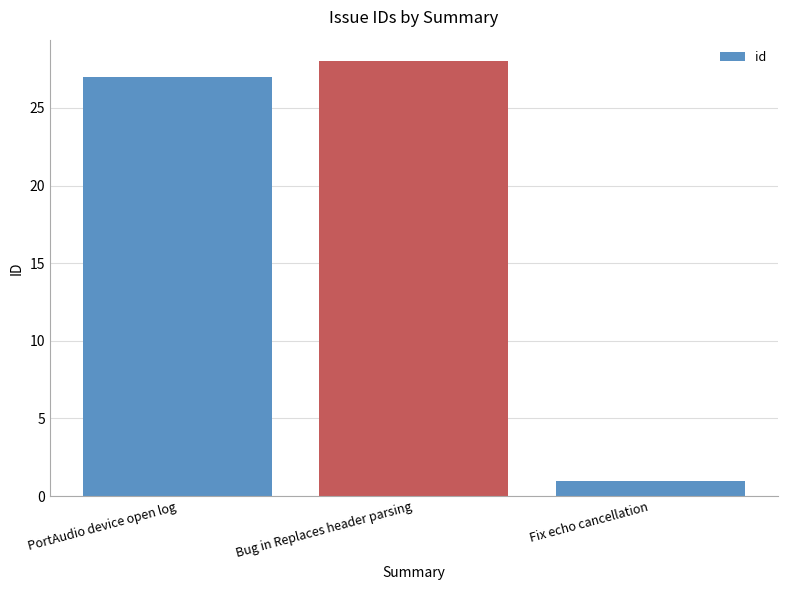

What is the label of the 2nd bar from the left?

Bug in Replaces header parsing